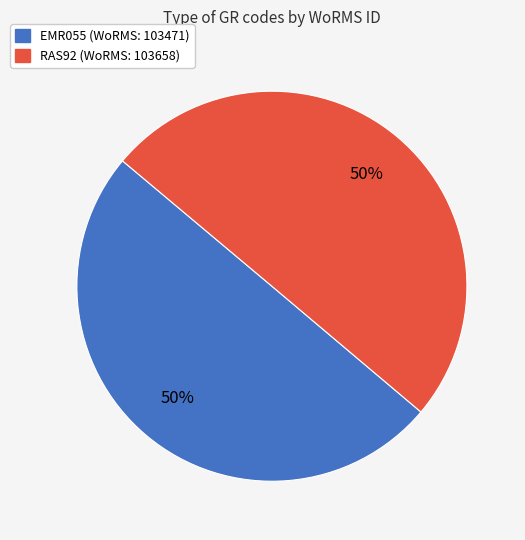

What is the ratio of the value at EMR055 (WoRMS: 103471) to the value at RAS92 (WoRMS: 103658)?

1.0